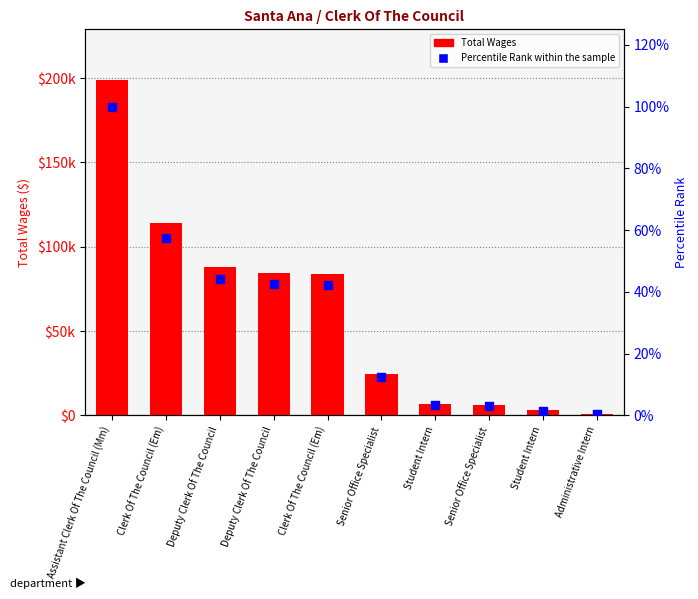

Is the value of Percentile Rank within the sample at Administrative Intern greater than the value of Total Wages at Student Intern?

No